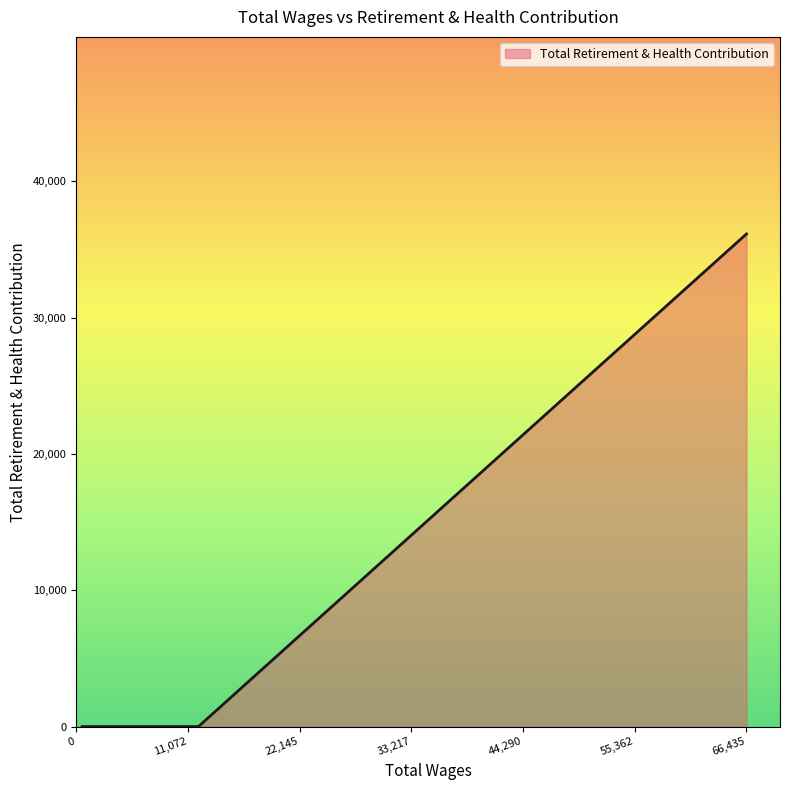

What is the difference between the maximum and minimum values?

36140